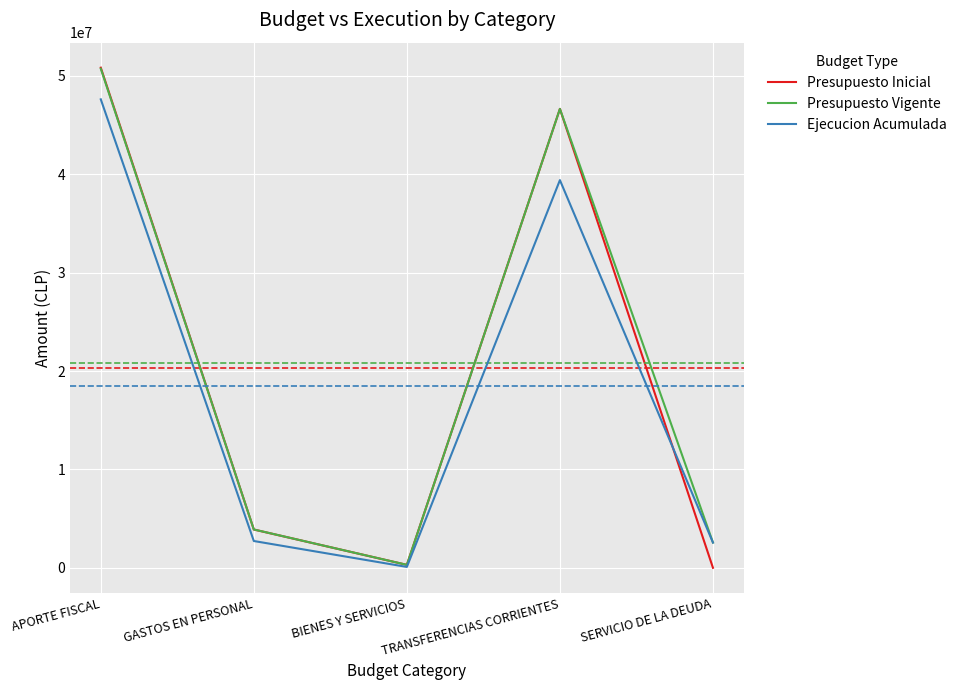

Which category has the lowest value in the Presupuesto Vigente series?

BIENES Y SERVICIOS